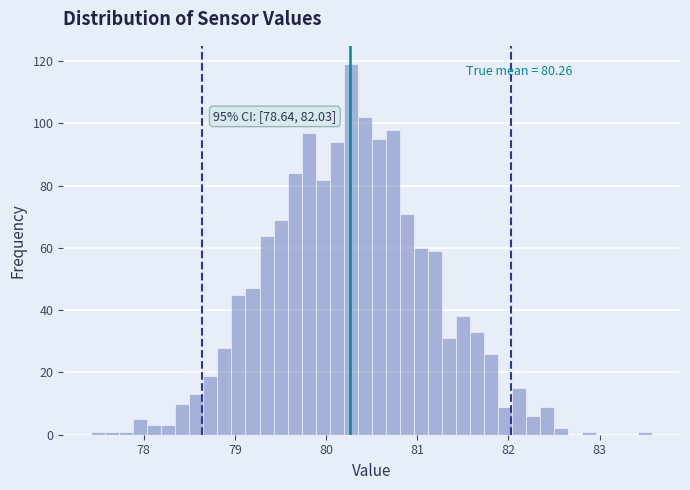

Read against the x-axis, roughly where is the centre of the tallest bar?

80.3